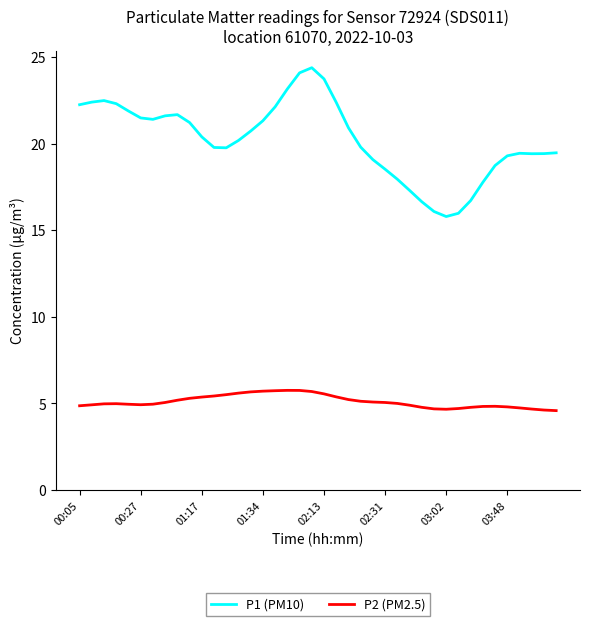

What is the minimum value for P1 (PM10)?

15.8